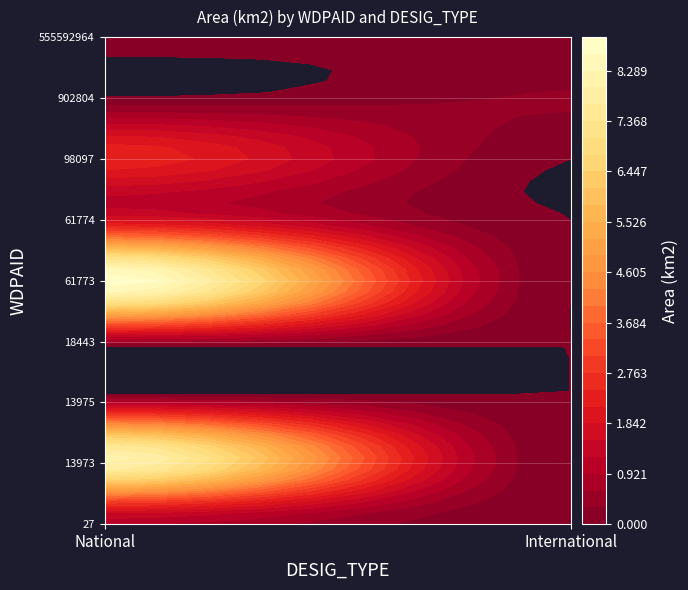

At which category is the sum across all series the highest?

National